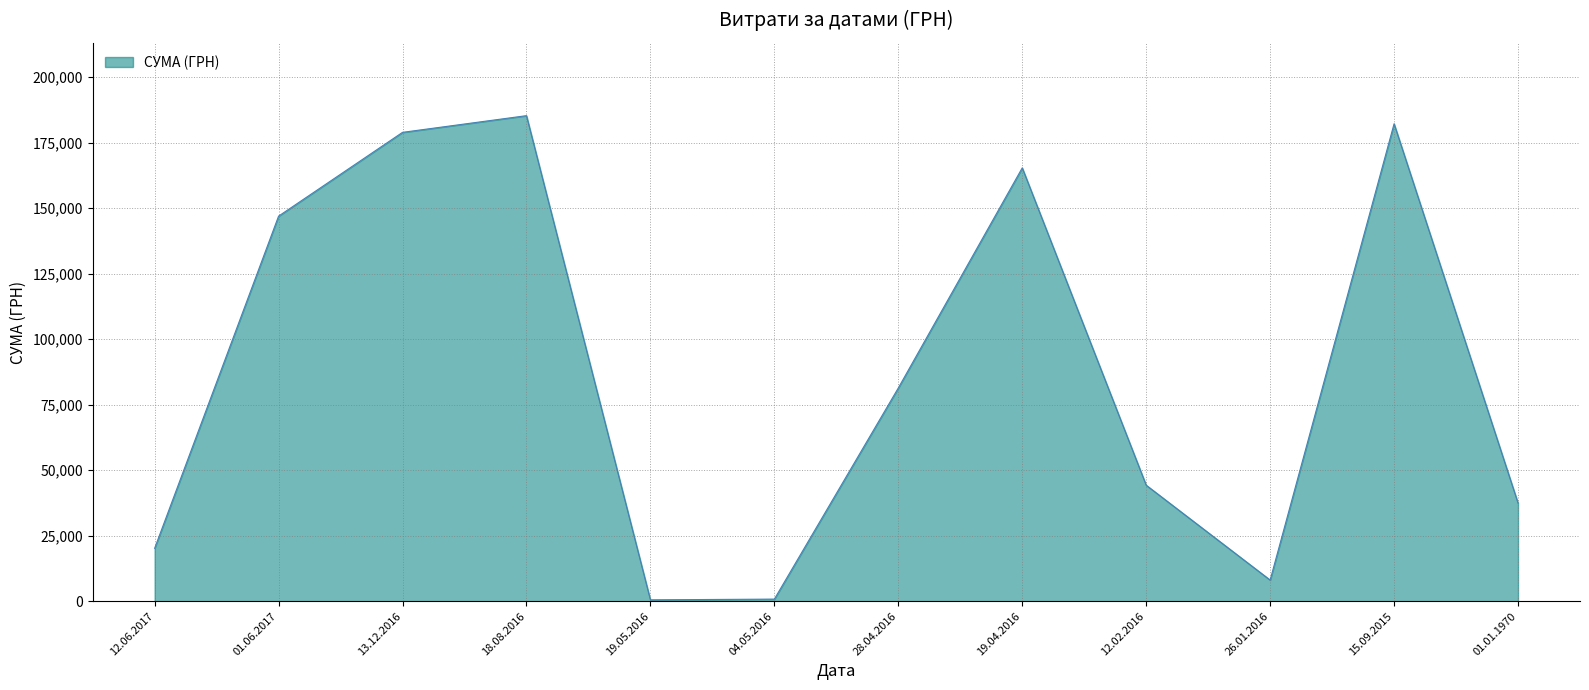

Does the chart have visible grid lines?

Yes